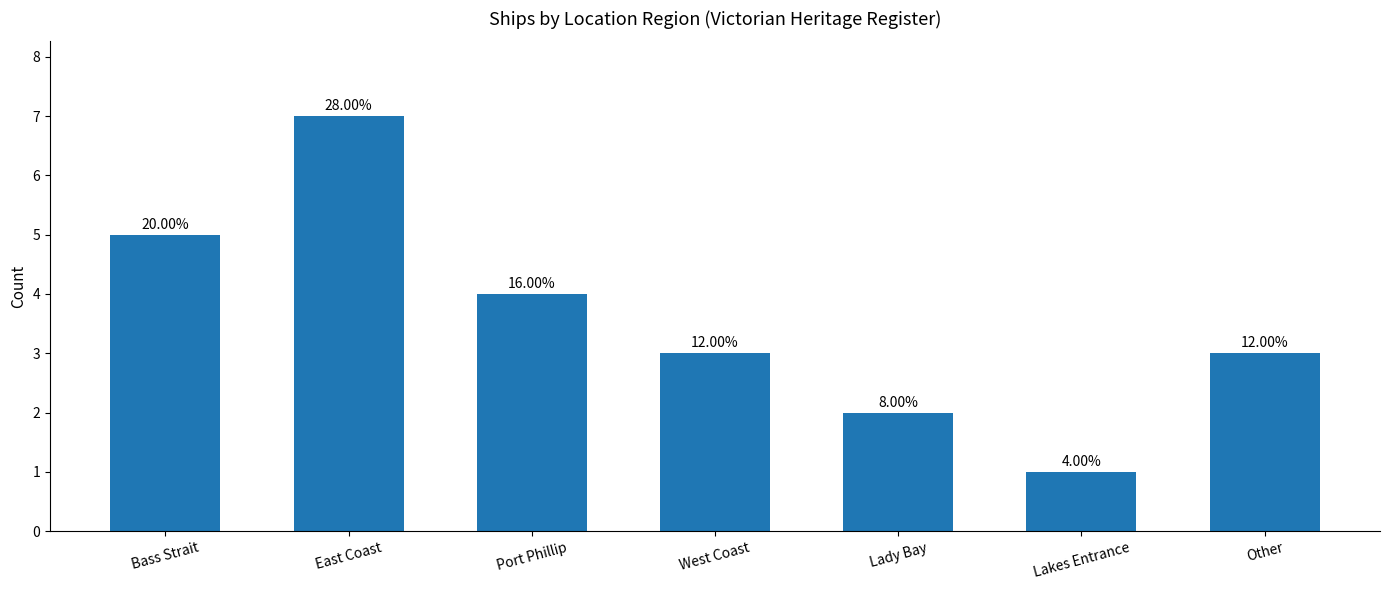

What is the average value?

4